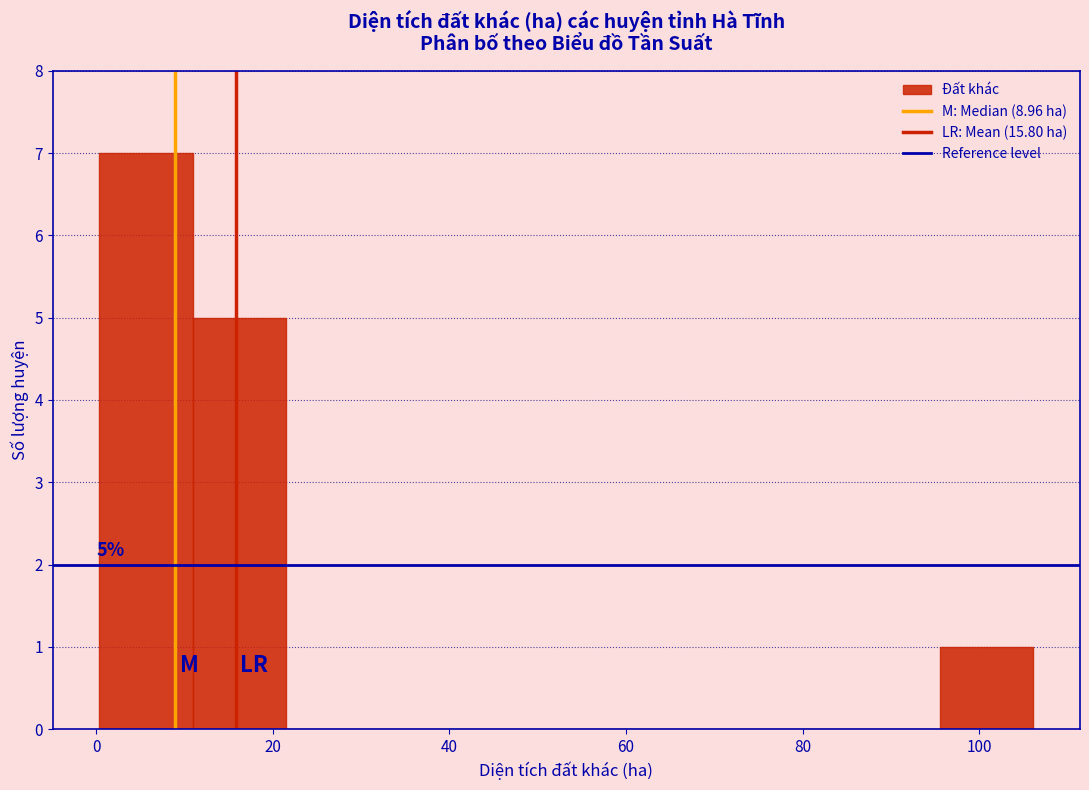

Which range on the x-axis has the tallest bar?

0 to 10